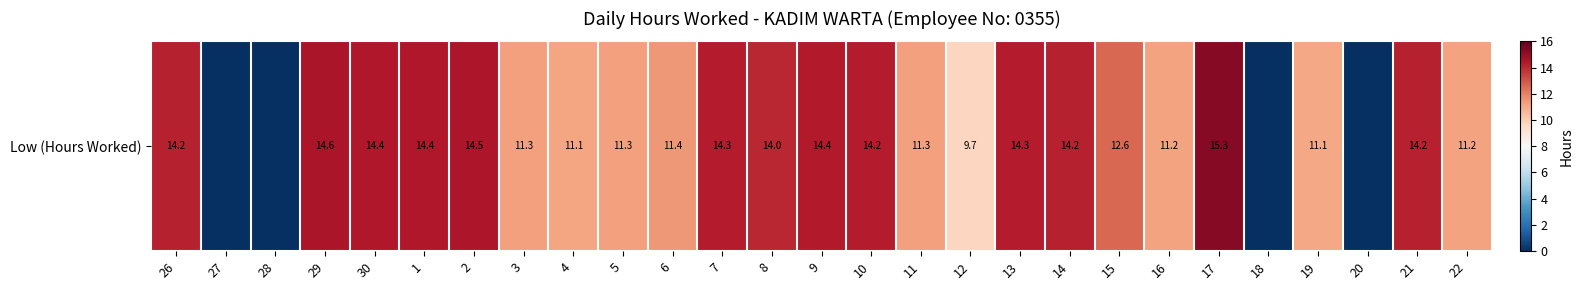

Which has a higher value, 29 or 26?

29